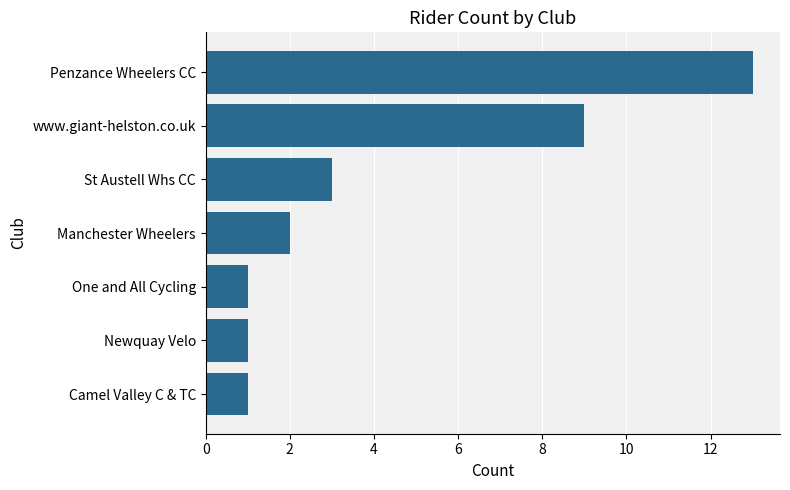

What is the average value?

4